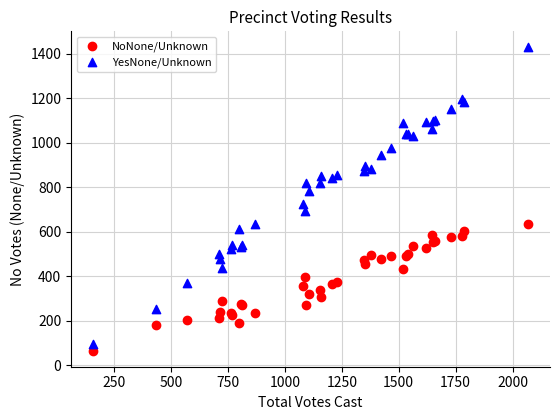

Which series contains the highest Y value?

YesNone/Unknown